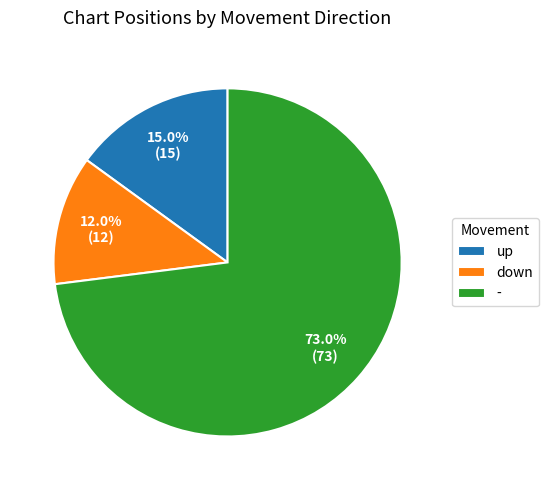

Between - and down, which is larger?

-